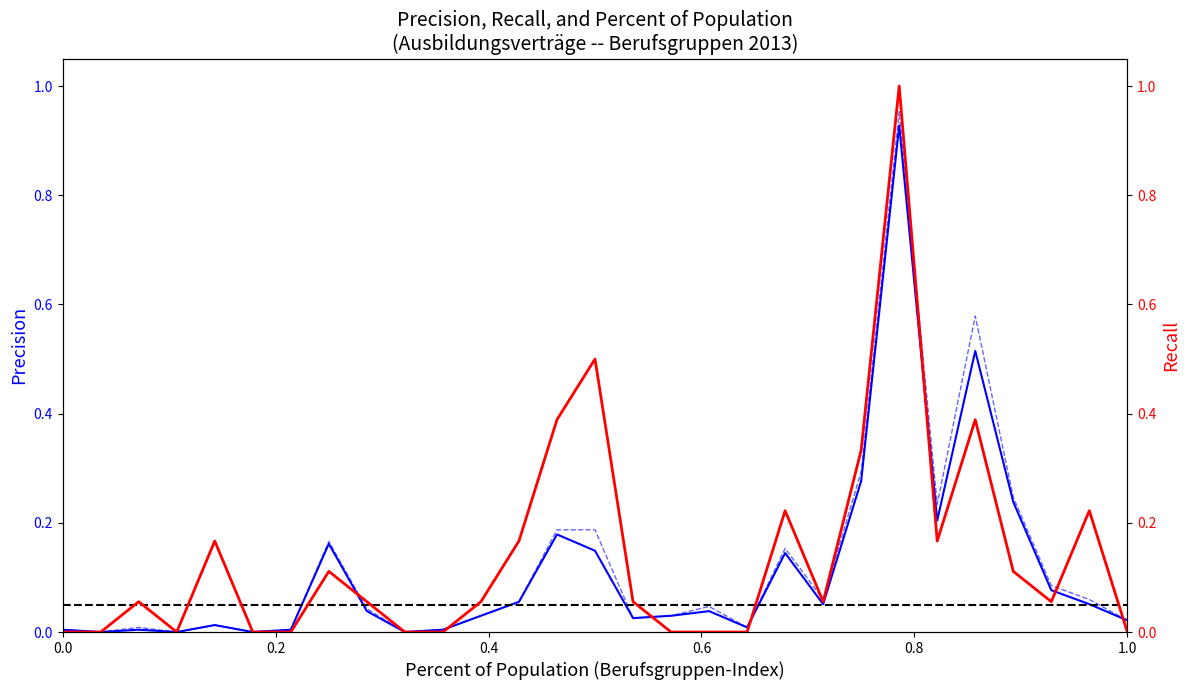

True or false: Angebot 2013 has more than 0 interior local peaks.

True